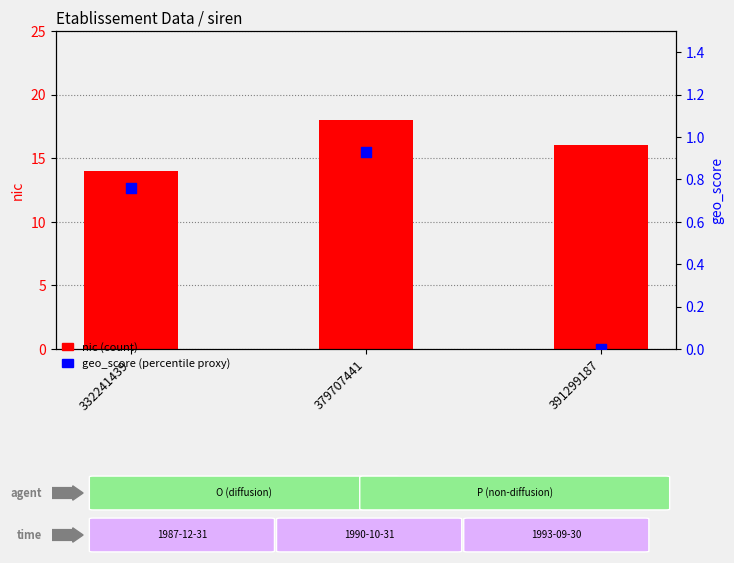

Is the value of nic at 332241439 greater than the value of geo_score at 379707441?

Yes